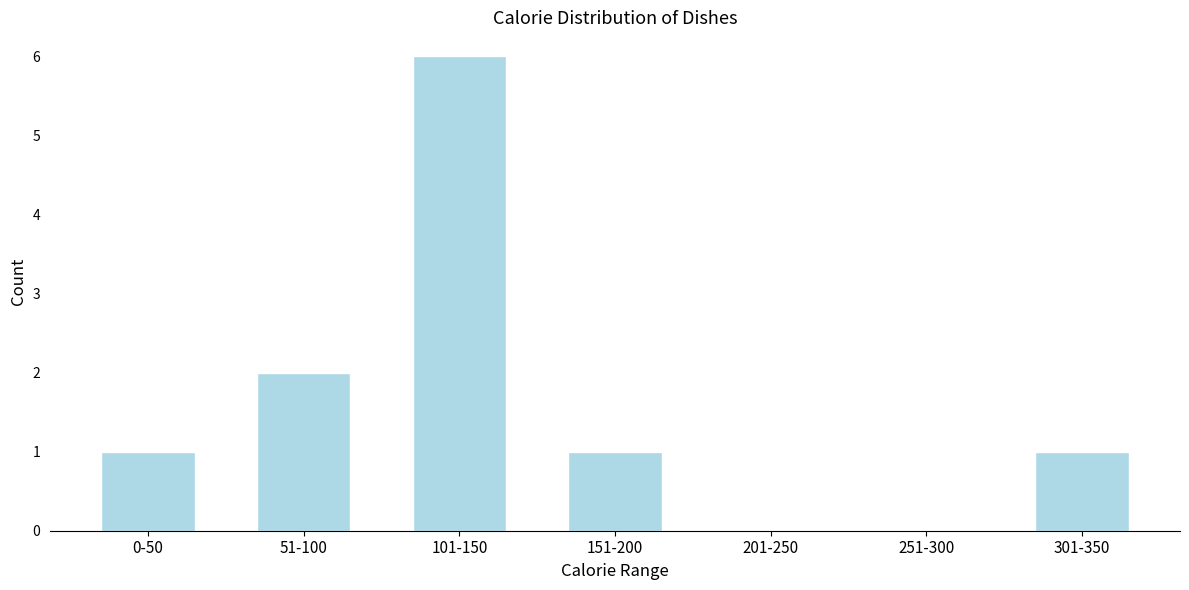

At which label is the value closest to 3?

51-100